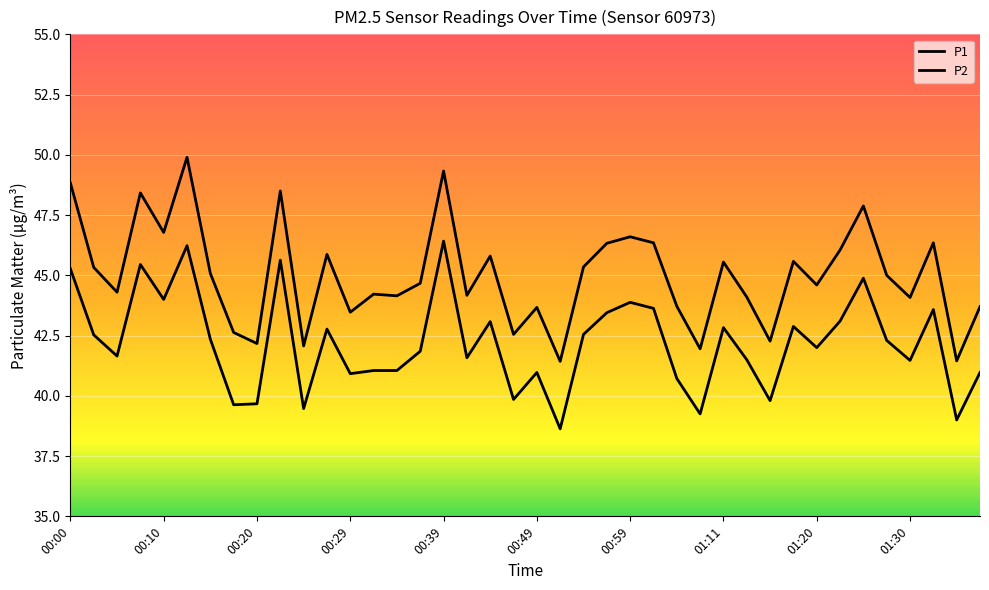

Which series has the largest range (max minus min)?

P1